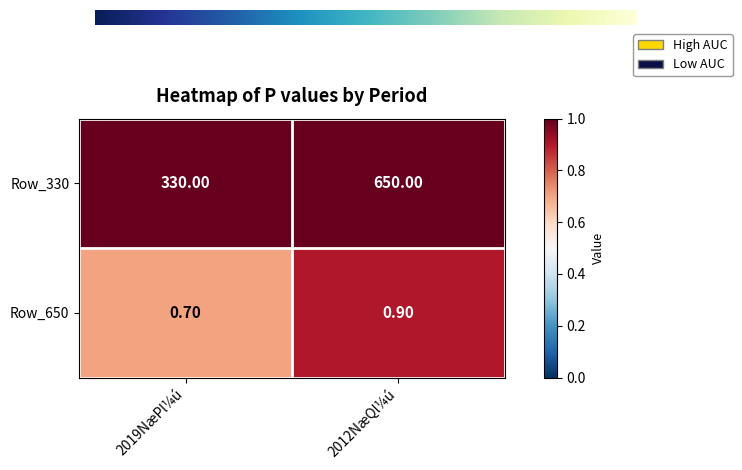

How many distinct data groups are displayed?

2